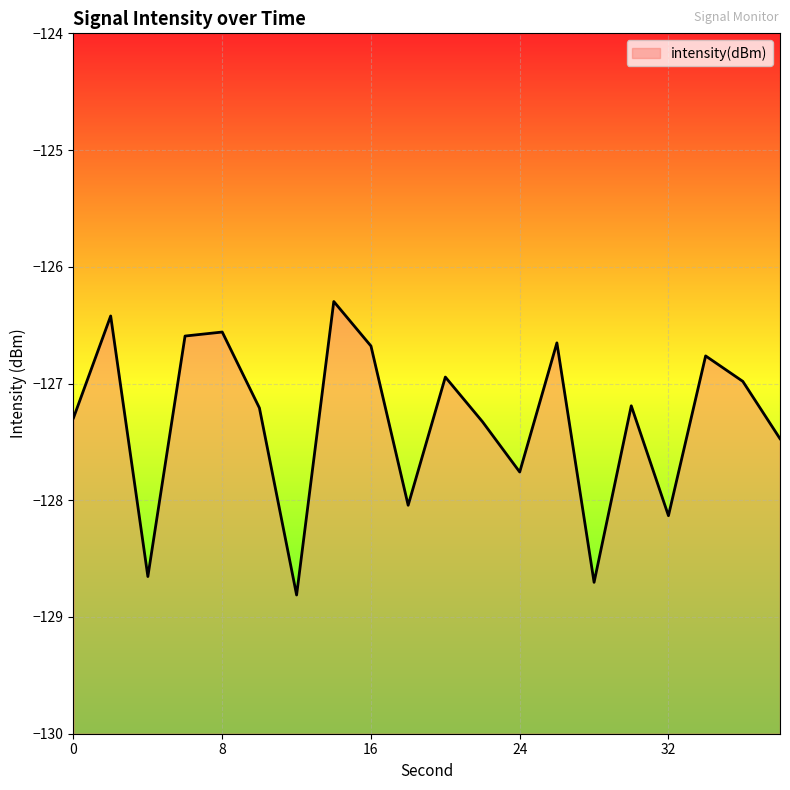

What is the difference between the maximum and minimum values?

2.5